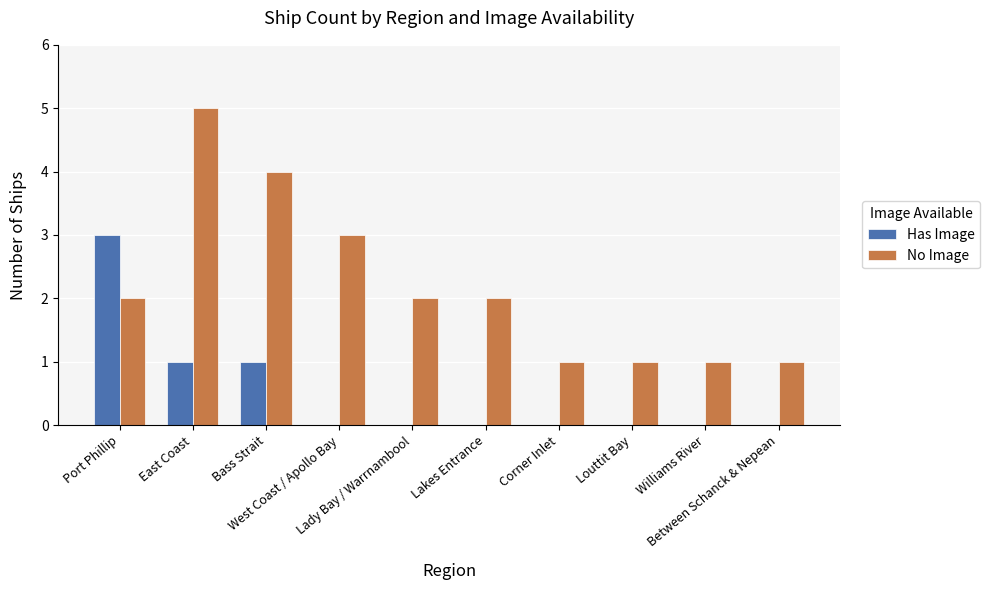

Are the bars grouped side by side (vs. stacked)?

Yes